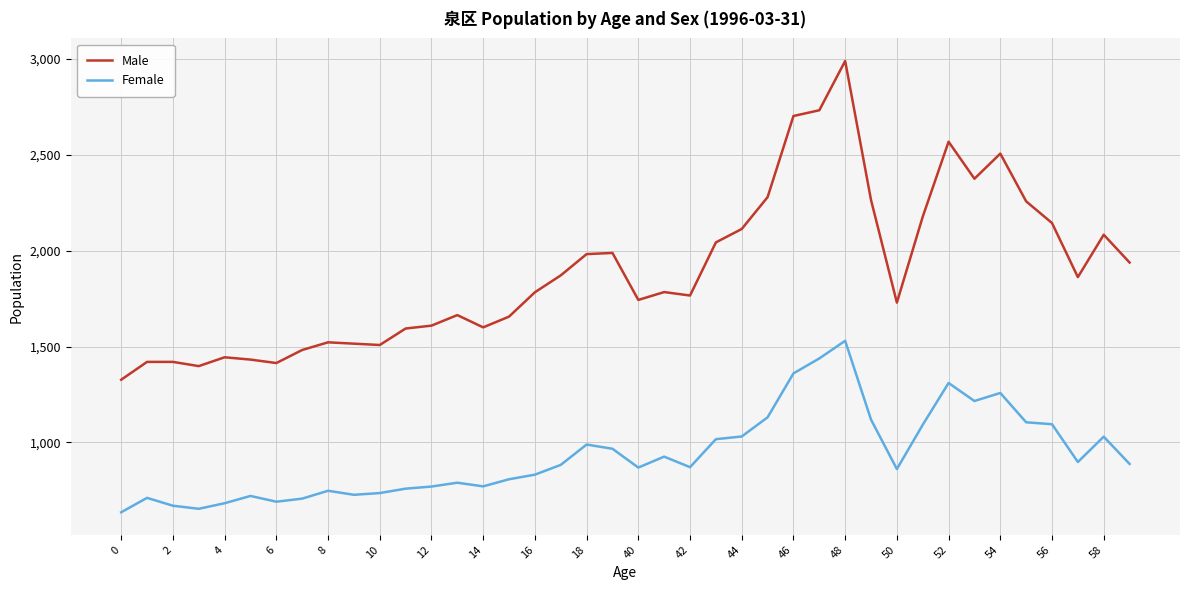

Which series has the largest total across all categories?

Male